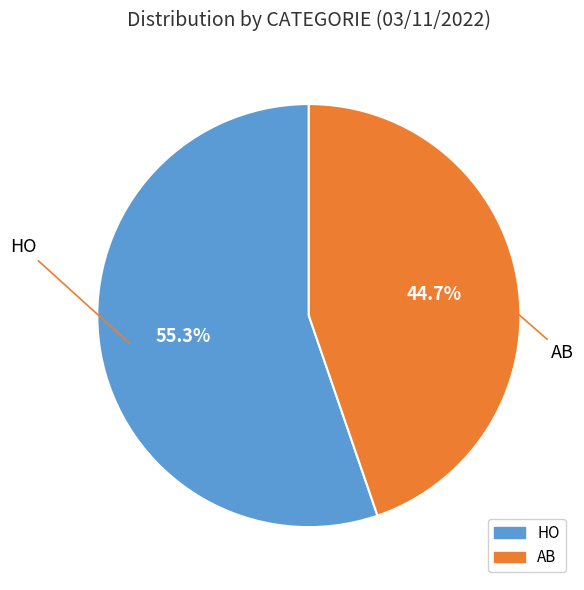

Which has a higher value, AB or HO?

HO